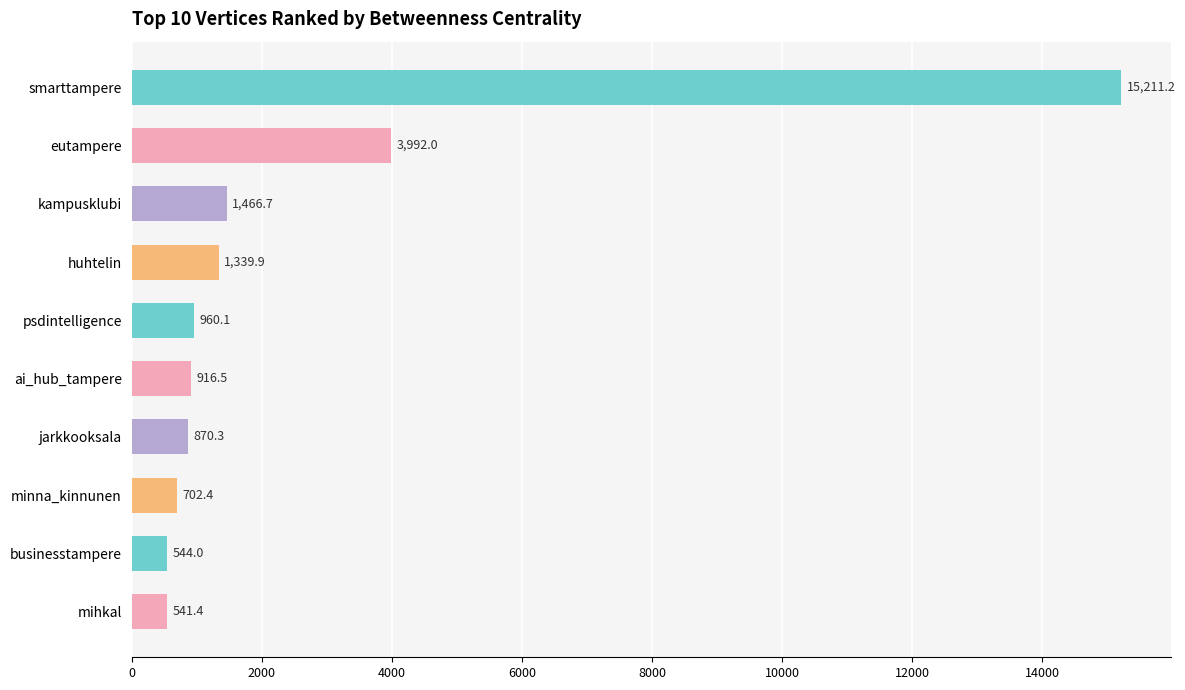

Reading top to bottom, extract all data points from this chart.

smarttampere=15211.2	eutampere=3992.0	kampusklubi=1466.7	huhtelin=1339.9	psdintelligence=960.1	ai_hub_tampere=916.5	jarkkooksala=870.3	minna_kinnunen=702.4	businesstampere=544.0	mihkal=541.4